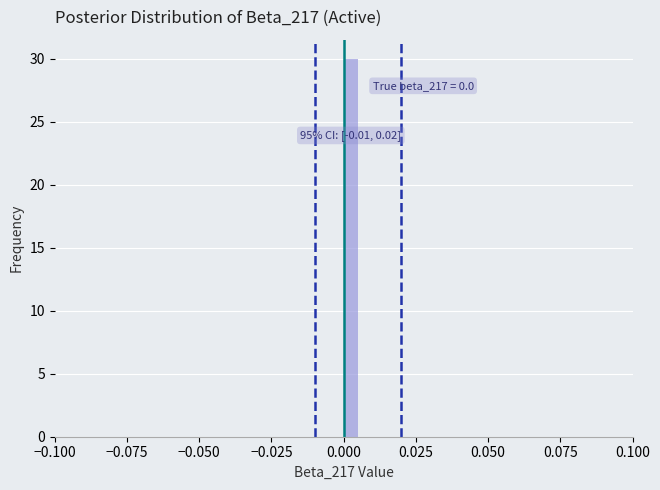

Around what value on the x-axis is the tallest bar? Give the approximate position of its centre, as read against the axis.

0.005